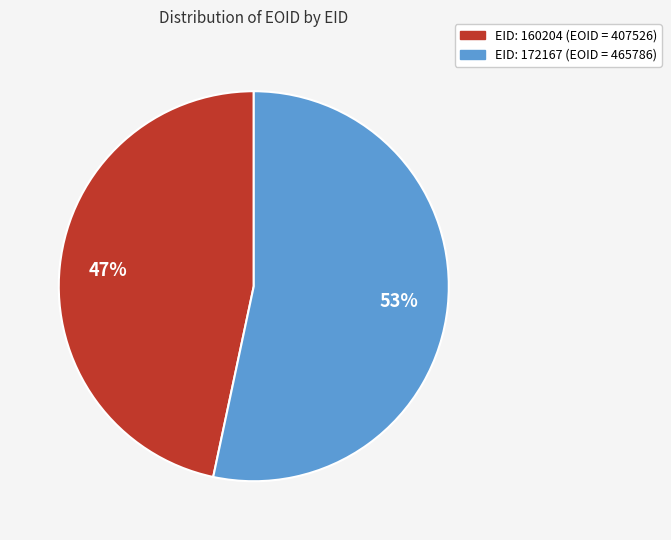

To the nearest percent, what is the average slice percentage?

50%